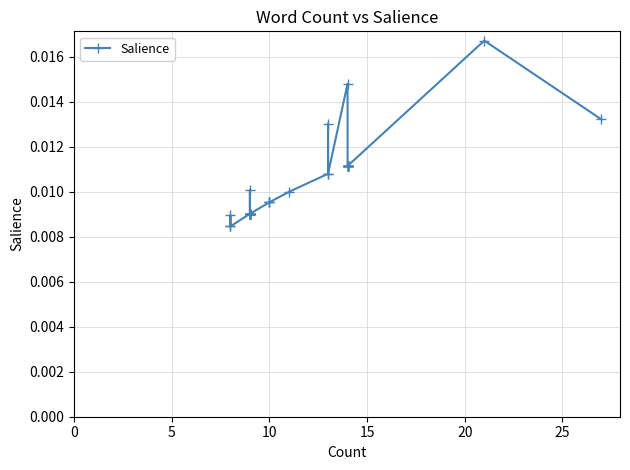

How many interior local peaks (higher than both neighbors) does the data have?

5